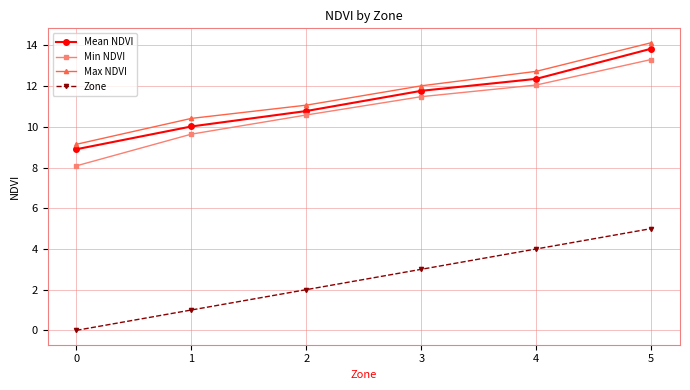

The value of Max NDVI at 0 is 2.1. True or false?

False